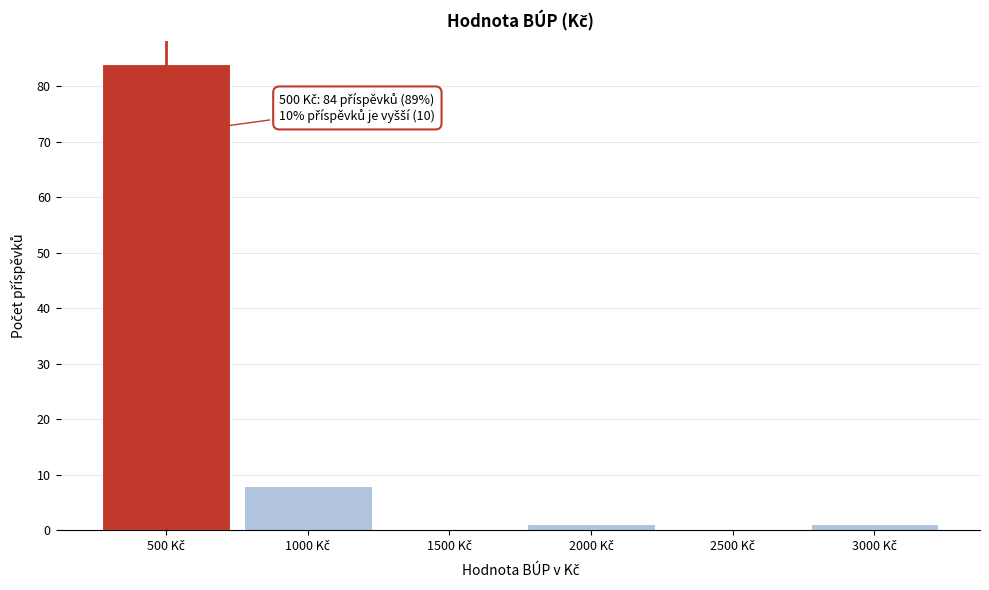

Which range on the x-axis has the tallest bar?

250 to 750